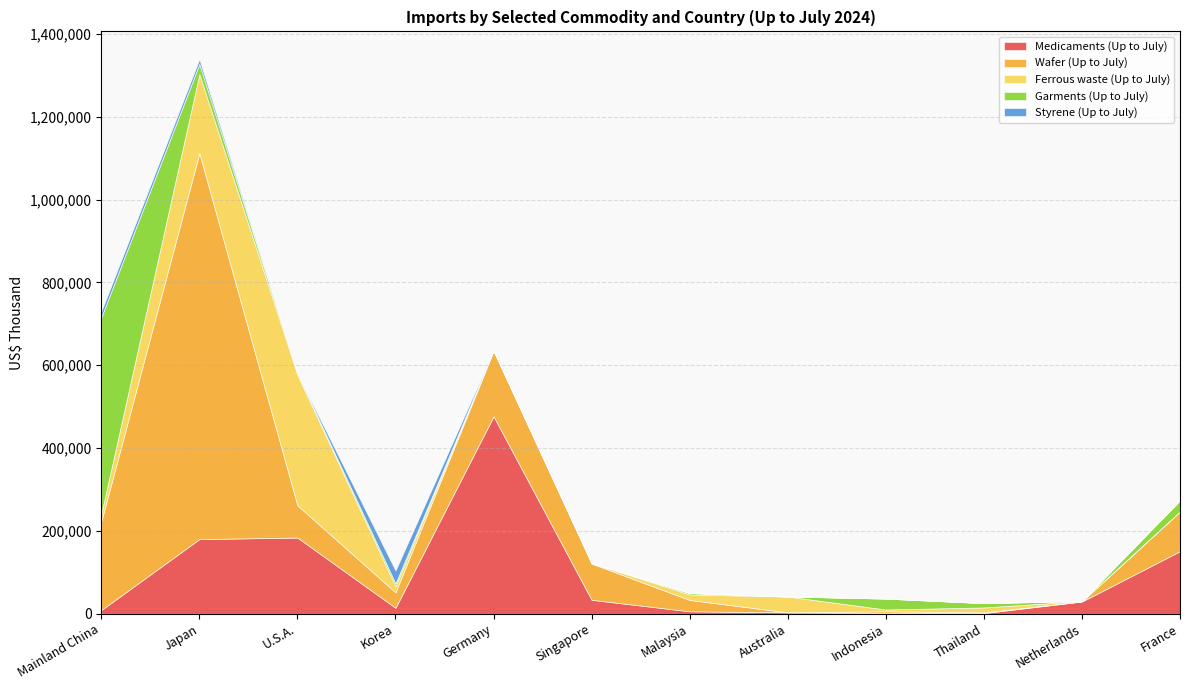

In Styrene (Up to July), how many points are lower than both neighbors (excluding endpoints)?

1